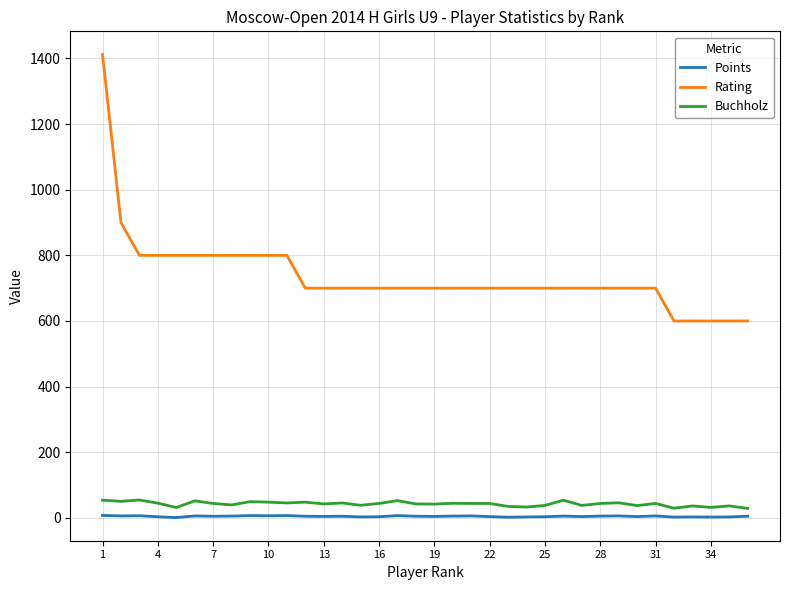

True or false: Rating and Buchholz cross at least once.

False